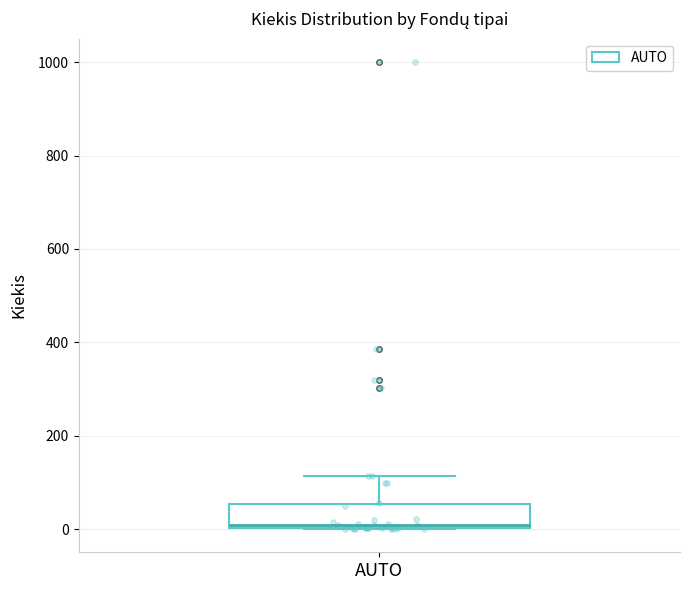

Transcribe this box plot: give where the median line is, the range the box spans, and where the two whiskers end, as read against the y-axis. The values are not printed on the chart, so give them approximately, as read against the axis.

median 20, box 0 to 60, whiskers 0 to 120